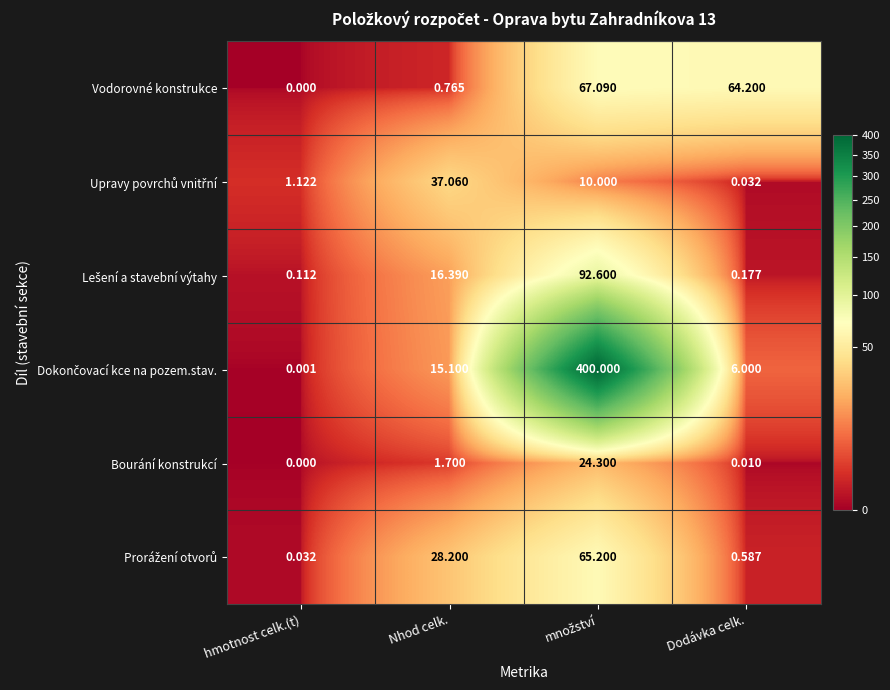

At which label is Vodorovné konstrukce closest to 33?

Dodávka celk.